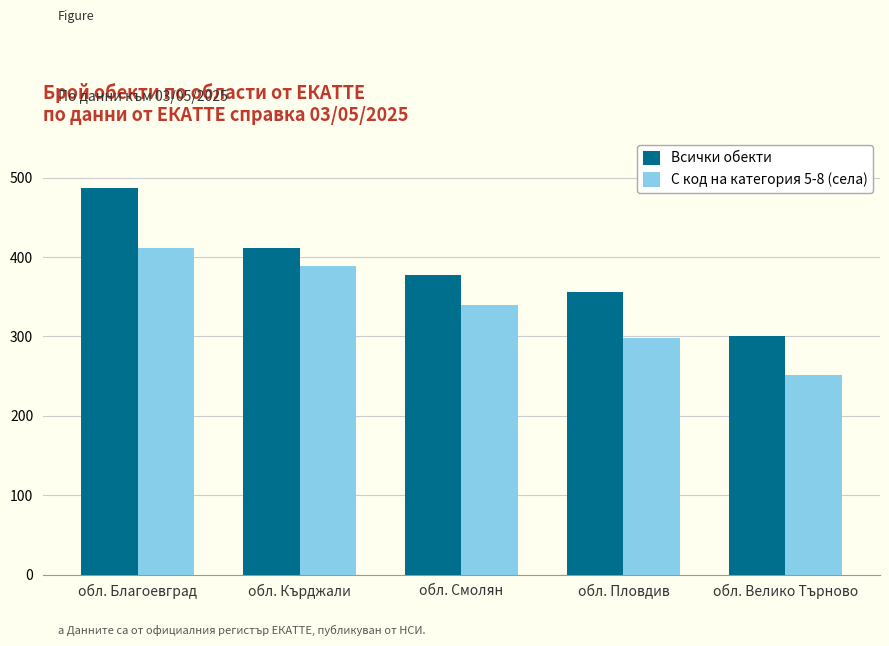

Reading left to right, what are all the values shown in this chart?

Всички обекти: обл. Благоевград=487	обл. Кърджали=412	обл. Смолян=378	обл. Пловдив=356	обл. Велико Търново=301
С код на категория 5-8 (села): обл. Благоевград=412	обл. Кърджали=389	обл. Смолян=340	обл. Пловдив=298	обл. Велико Търново=251